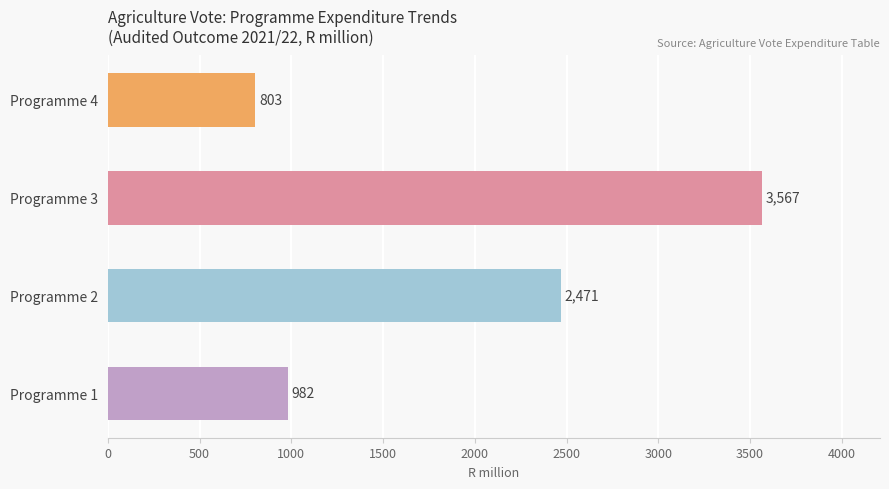

What is the ratio of the value at Programme 1 to the value at Programme 2?

0.4